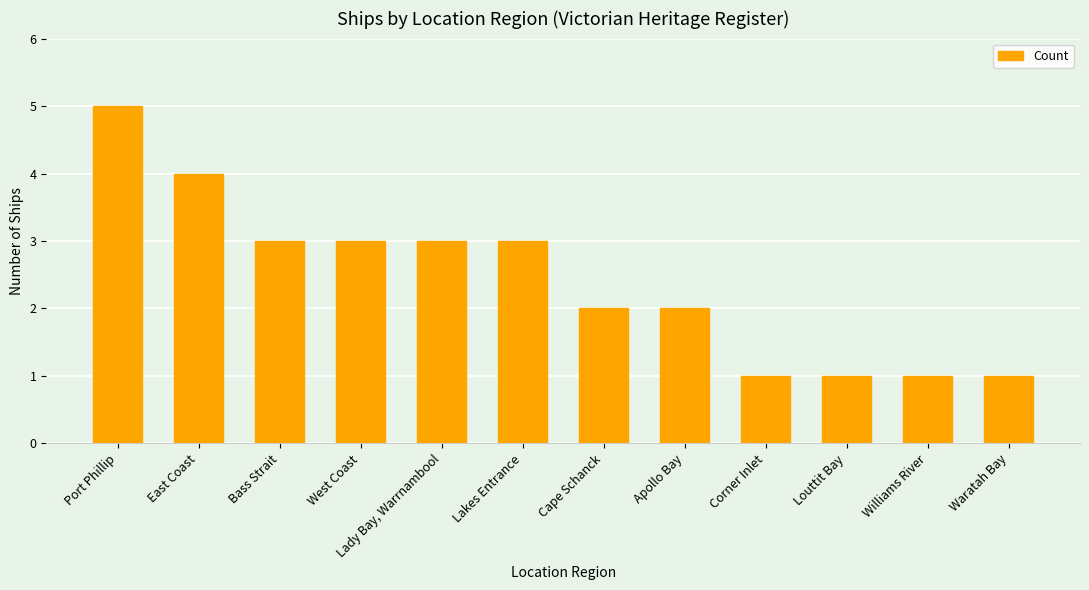

What value does the data have at Port Phillip?

5